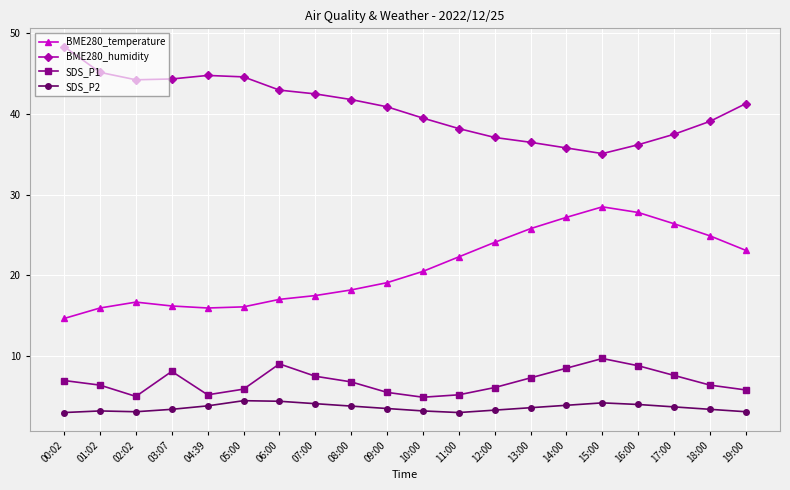

What is the difference between the SDS_P2 values at 11:00 and 04:39?

0.8